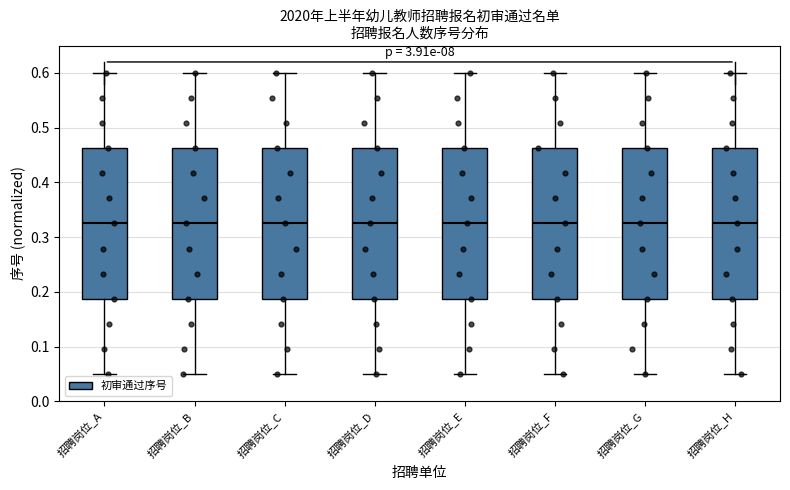

Reading left to right, transcribe this box plot: for each box, give where its median line is, the range the box spans, and where its two whiskers end, as read against the y-axis. The values are not printed on the chart, so give them approximately, as read against the axis.

招聘岗位_A: median 0.32, box 0.19 to 0.46, whiskers 0.05 to 0.60
招聘岗位_B: median 0.32, box 0.19 to 0.46, whiskers 0.05 to 0.60
招聘岗位_C: median 0.32, box 0.19 to 0.46, whiskers 0.05 to 0.60
招聘岗位_D: median 0.32, box 0.19 to 0.46, whiskers 0.05 to 0.60
招聘岗位_E: median 0.32, box 0.19 to 0.46, whiskers 0.05 to 0.60
招聘岗位_F: median 0.32, box 0.19 to 0.46, whiskers 0.05 to 0.60
招聘岗位_G: median 0.32, box 0.19 to 0.46, whiskers 0.05 to 0.60
招聘岗位_H: median 0.32, box 0.19 to 0.46, whiskers 0.05 to 0.60